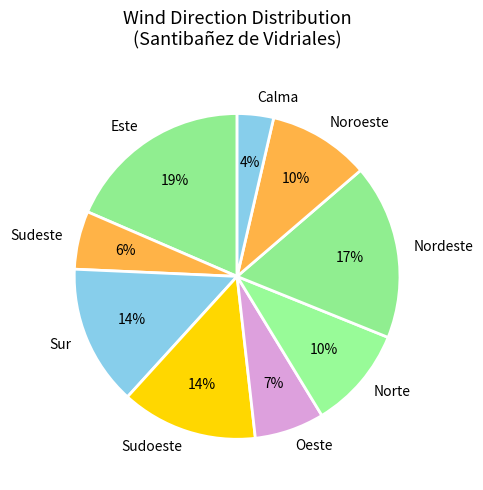

Is it true that Nordeste is 1% of the pie?

False